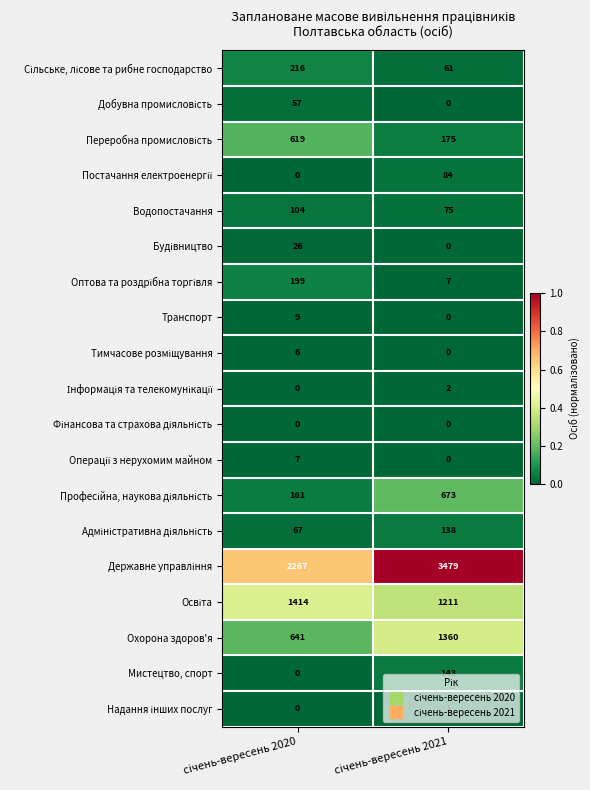

Which series has the largest total across all categories?

Державне управління